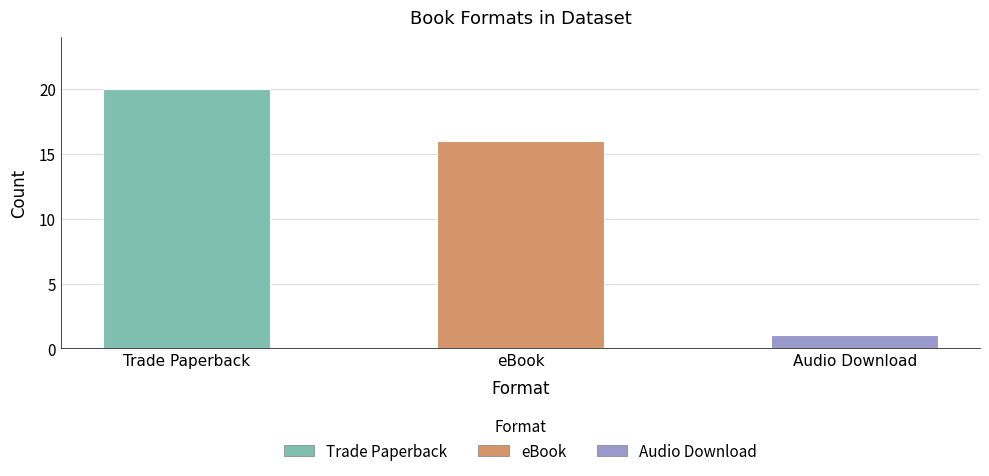

How many categories are shown in the chart?

3